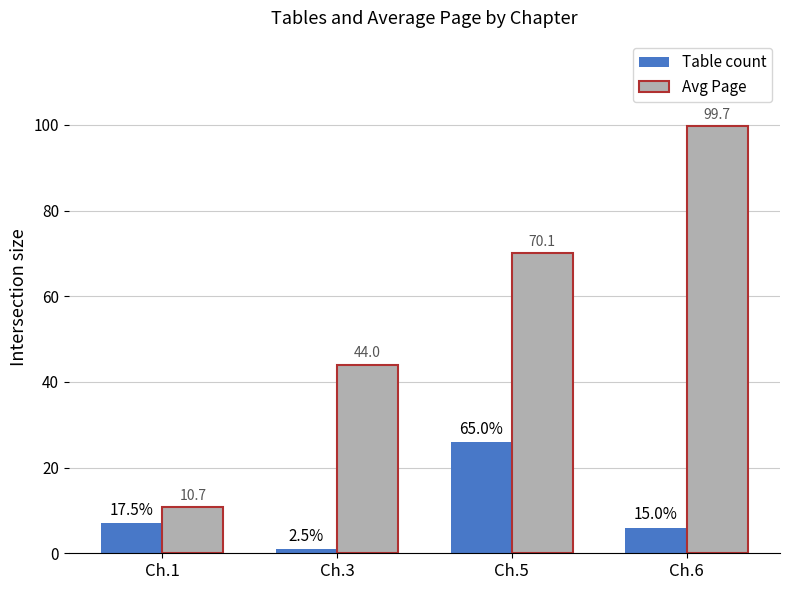

At which label does Table count reach its minimum?

Ch.3